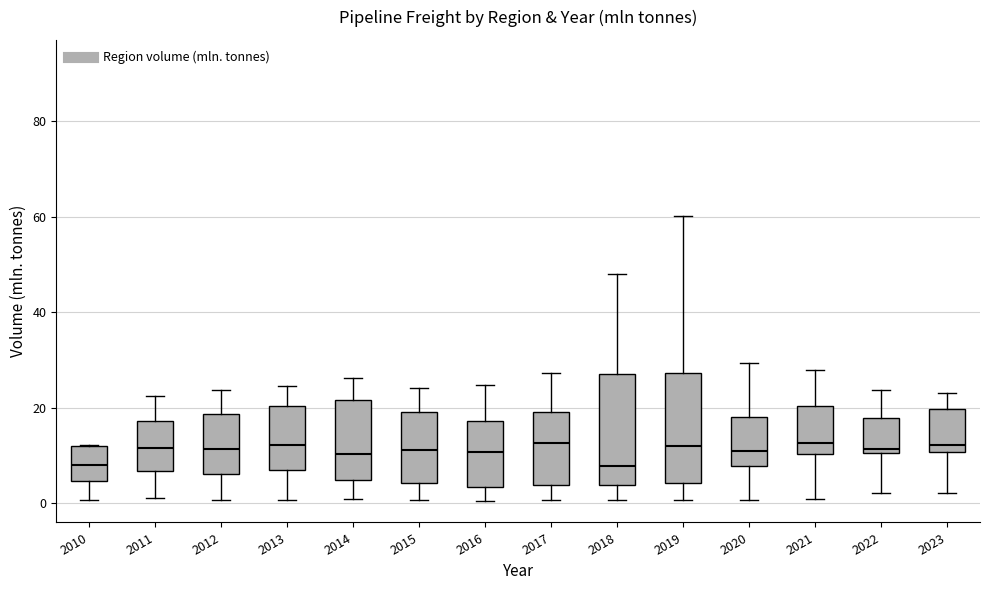

Reading left to right, transcribe this box plot: for each box, give where its median line is, the range the box spans, and where its two whiskers end, as read against the y-axis. The values are not printed on the chart, so give them approximately, as read against the axis.

2010: median 8, box 4 to 12, whiskers 0 to 12
2011: median 12, box 6 to 18, whiskers 2 to 22
2012: median 12, box 6 to 18, whiskers 0 to 24
2013: median 12, box 6 to 20, whiskers 0 to 24
2014: median 10, box 4 to 22, whiskers 0 to 26
2015: median 12, box 4 to 20, whiskers 0 to 24
2016: median 10, box 4 to 18, whiskers 0 to 24
2017: median 12, box 4 to 20, whiskers 0 to 28
2018: median 8, box 4 to 28, whiskers 0 to 48
2019: median 12, box 4 to 28, whiskers 0 to 60
2020: median 10, box 8 to 18, whiskers 0 to 30
2021: median 12, box 10 to 20, whiskers 0 to 28
2022: median 12, box 10 to 18, whiskers 2 to 24
2023: median 12, box 10 to 20, whiskers 2 to 24